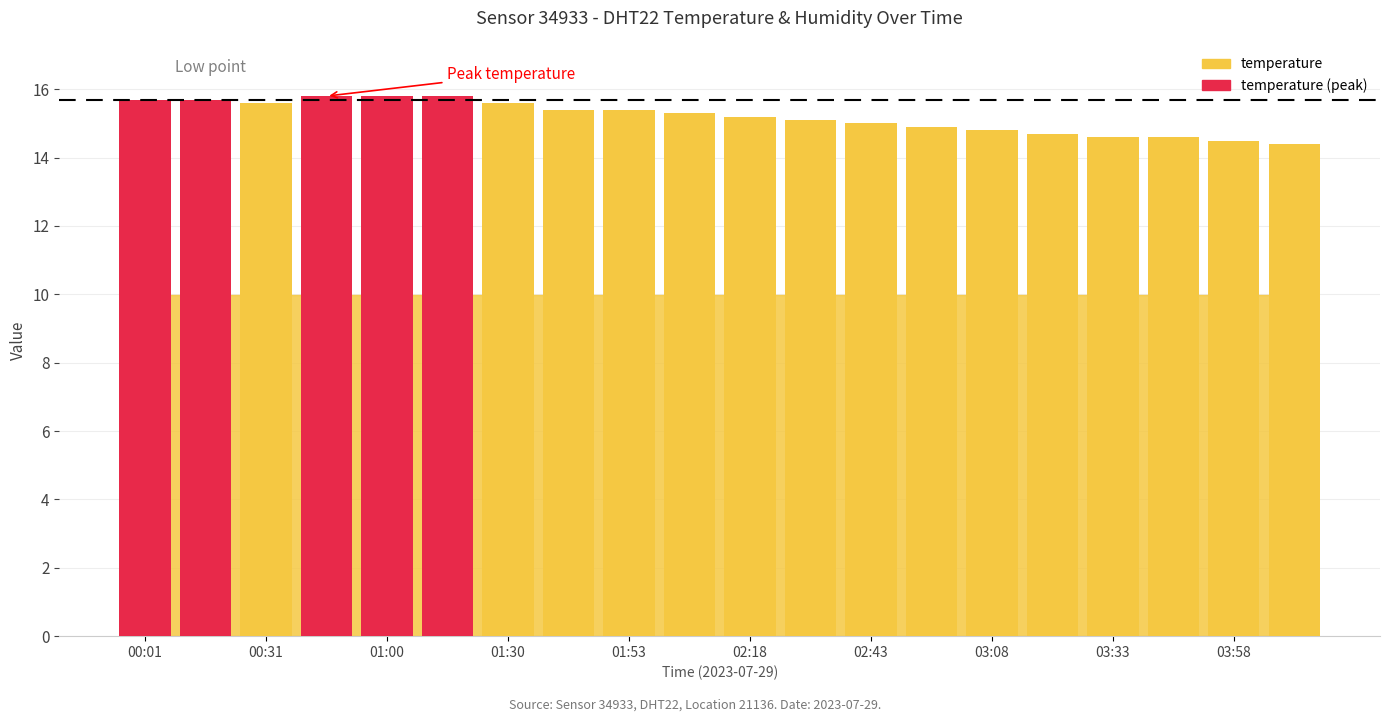

What is the value of the 17th bar from the left?

14.6